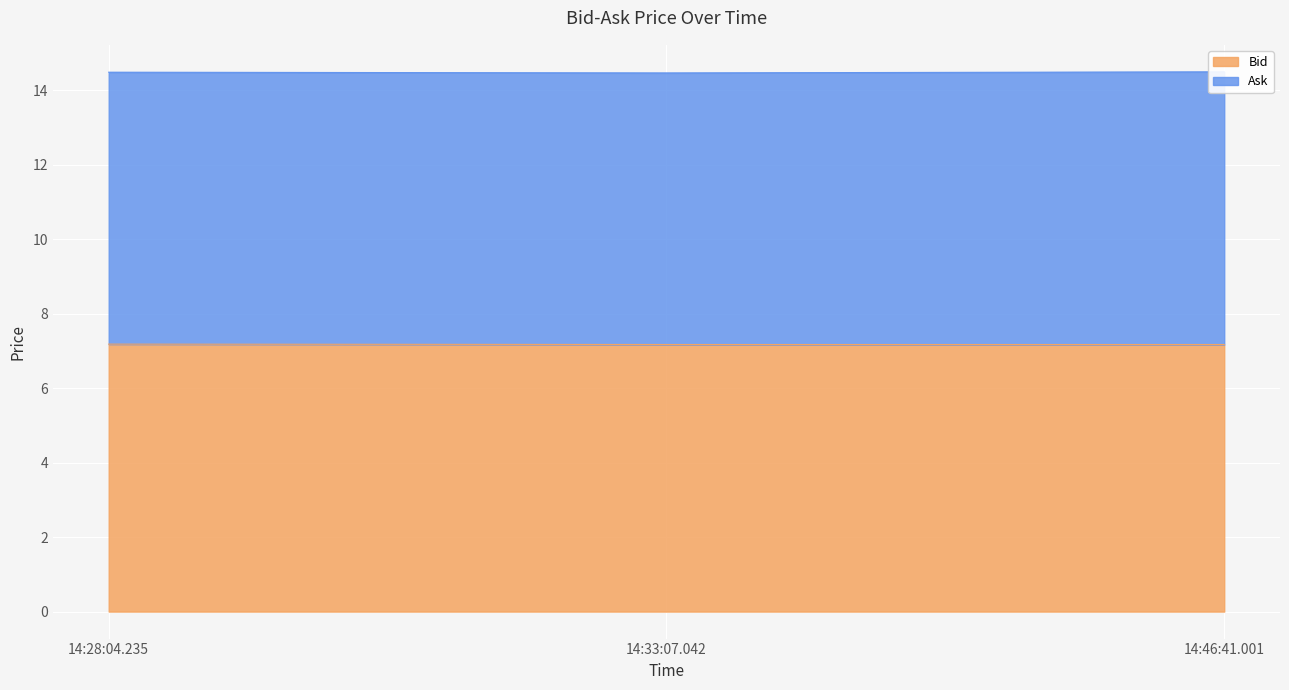

The value at 14:46:41.001 is 7.2. True or false?

True